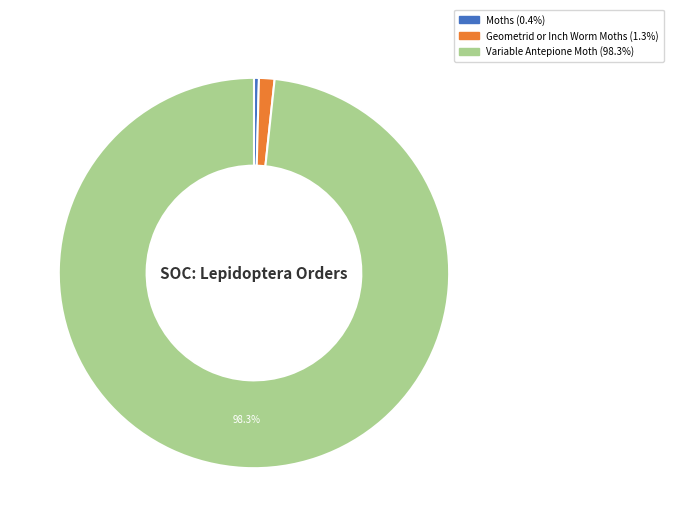

The Geometrid or Inch Worm Moths slice represents 15% of the pie. True or false?

False